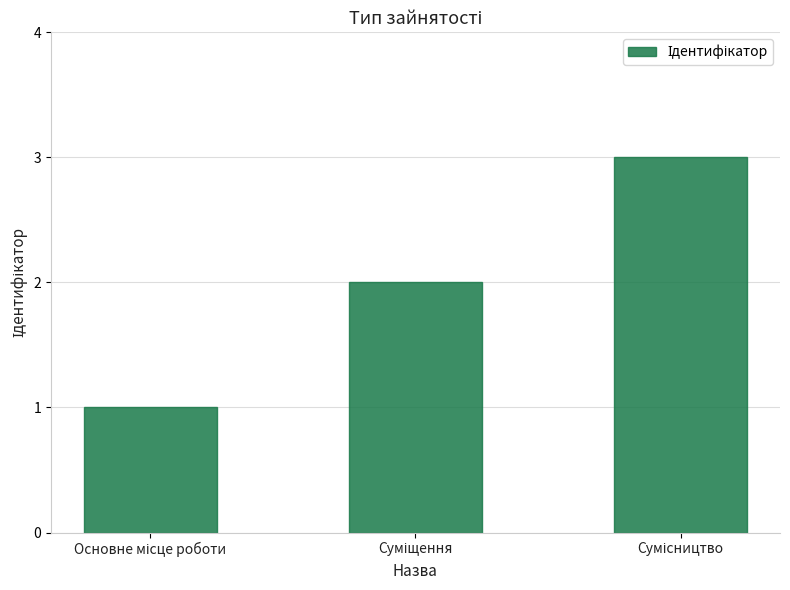

What is the greatest value displayed?

3